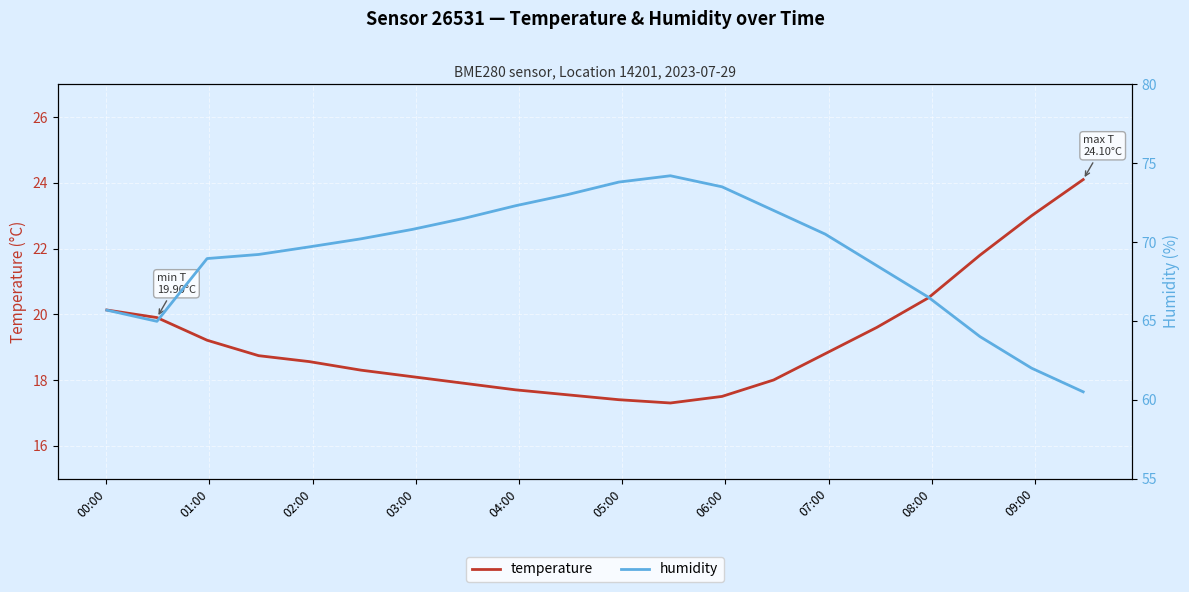

Reading right to left, extract all data points from this chart.

temperature: 24.1	23.0	21.8	20.5	19.6	18.8	18.0	17.5	17.3	17.4	17.6	17.7	17.9	18.1	18.3	18.6	18.7	19.2	19.9	20.1
humidity: 60.5	62.0	64.0	66.5	68.5	70.5	72.0	73.5	74.2	73.8	73.0	72.3	71.5	70.8	70.2	69.7	69.2	69.0	65.0	65.7